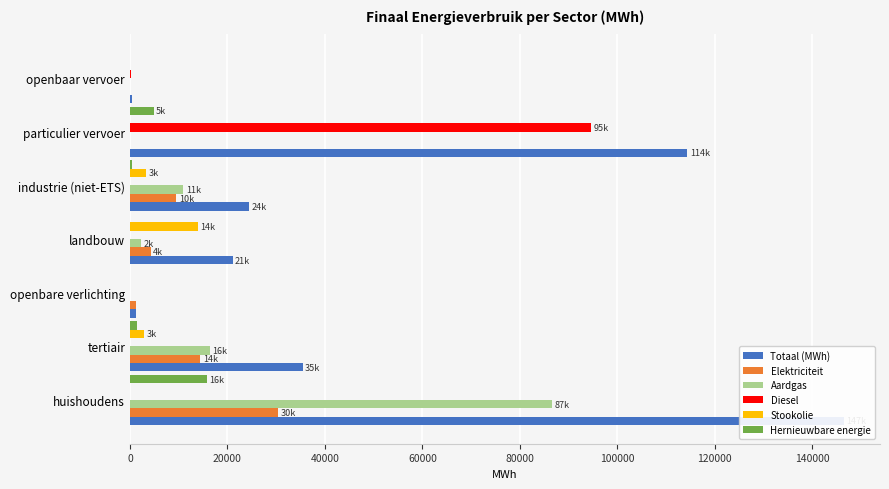

How many data points in Elektriciteit are less than 4275?

3